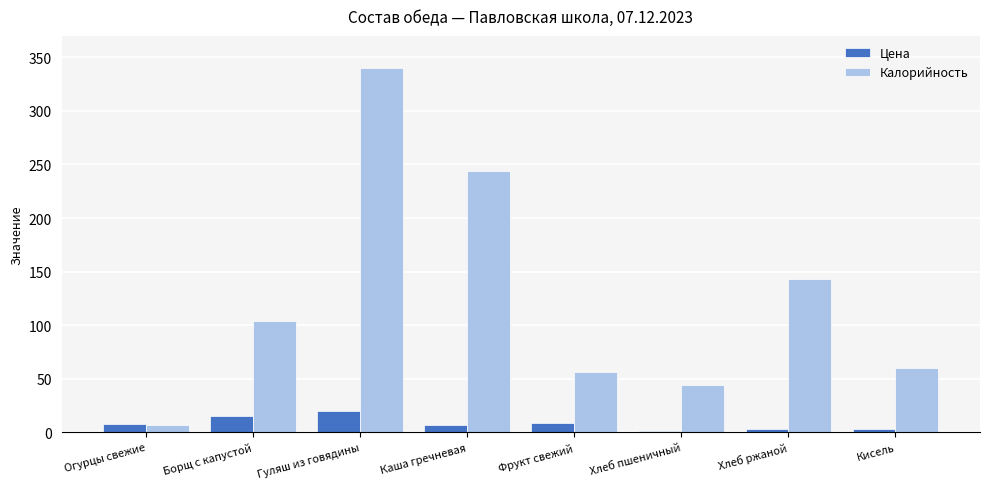

Which series has the largest total across all categories?

Калорийность